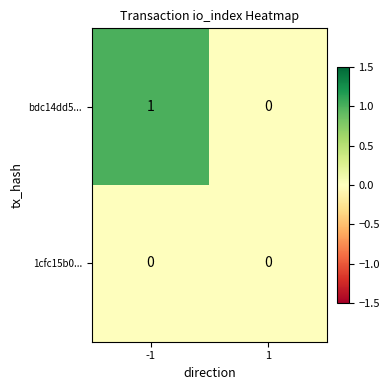

Which series has the widest spread of values?

bdc14dd5...